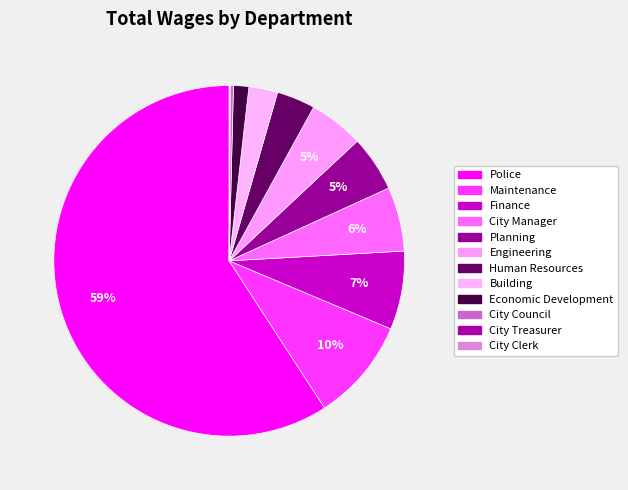

Which category accounts for the majority?

Police